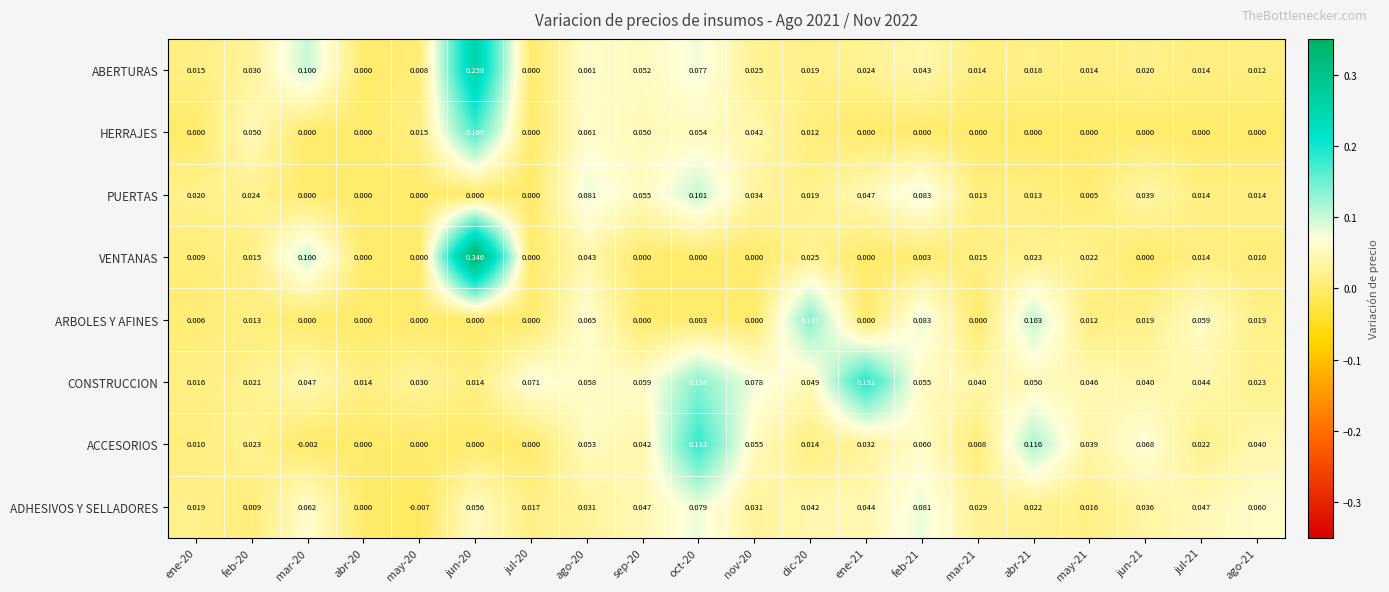

How many categories are shown in the chart?

20